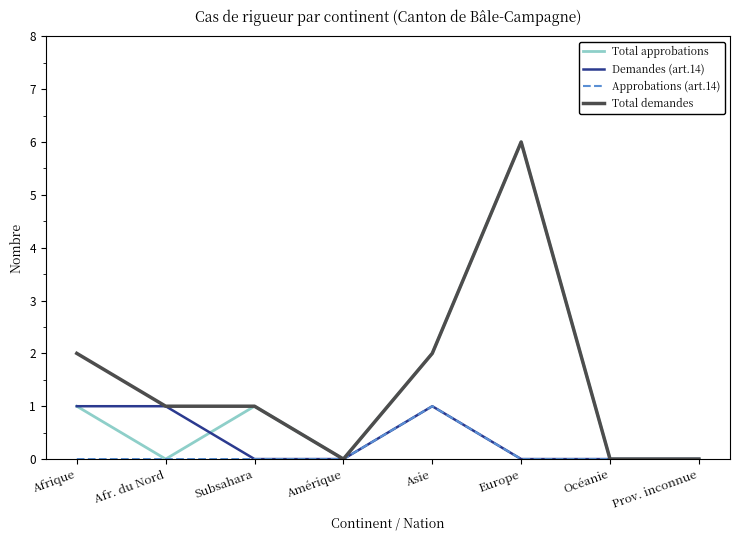

List the series in order of their overall mean, highest first.

Total demandes, Total approbations, Demandes (art.14), Approbations (art.14)